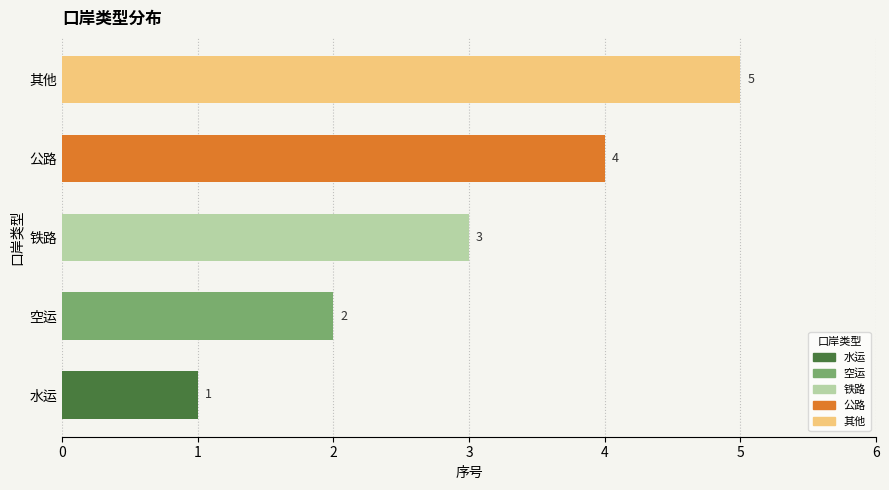

What is the ratio of the value at 空运 to the value at 公路?

0.5